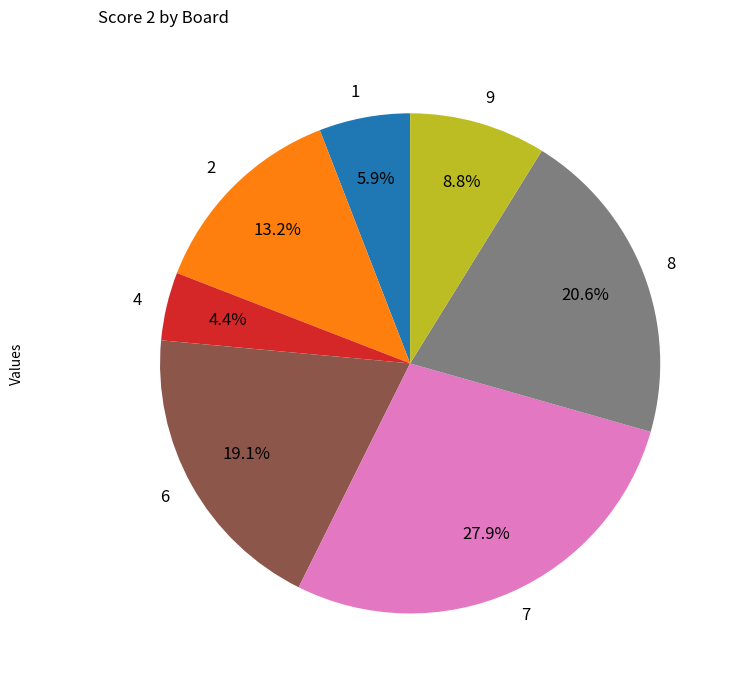

Between 8 and 4, which is larger?

8